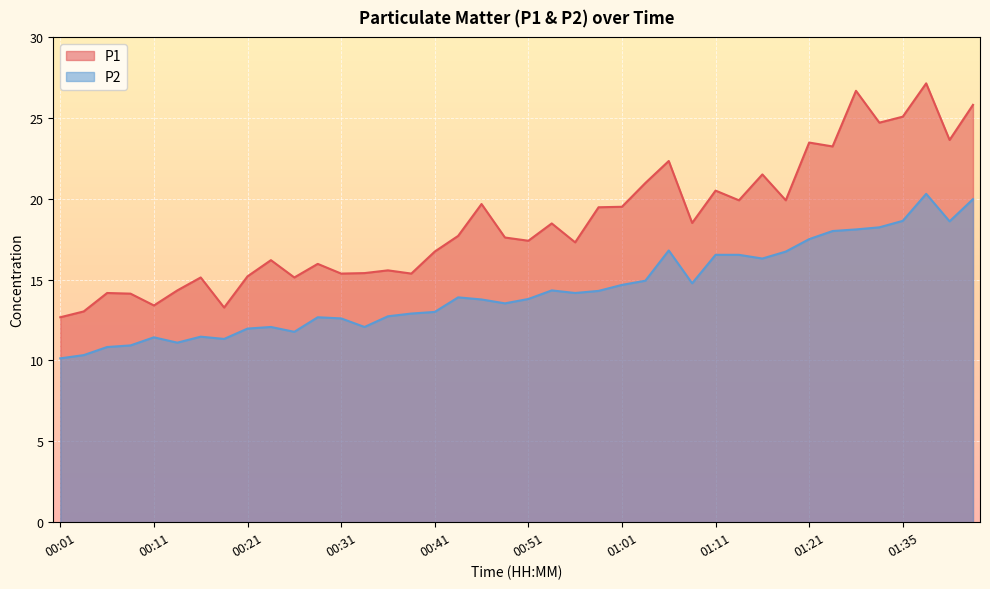

True or false: P2 and P1 cross at least once.

False